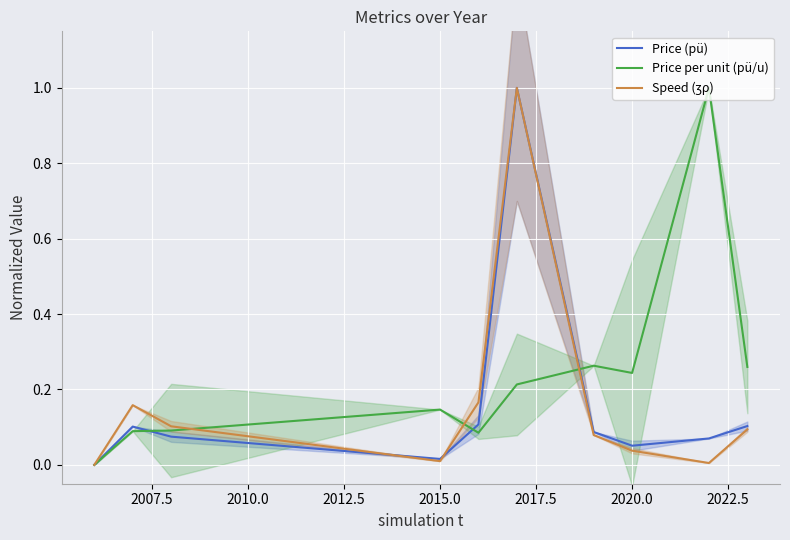

The value of Price (pü) at 9 is 0.1. True or false?

False